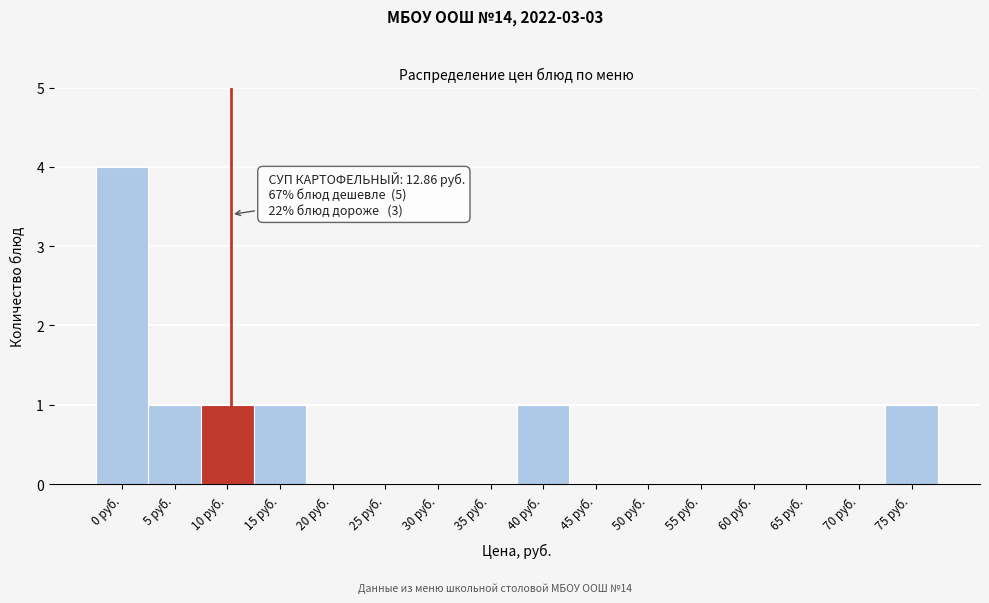

Reading left to right, transcribe all the data shown in this chart.

0 руб.=4	5 руб.=1	10 руб.=1	15 руб.=1	20 руб.=0	25 руб.=0	30 руб.=0	35 руб.=0	40 руб.=1	45 руб.=0	50 руб.=0	55 руб.=0	60 руб.=0	65 руб.=0	70 руб.=0	75 руб.=1